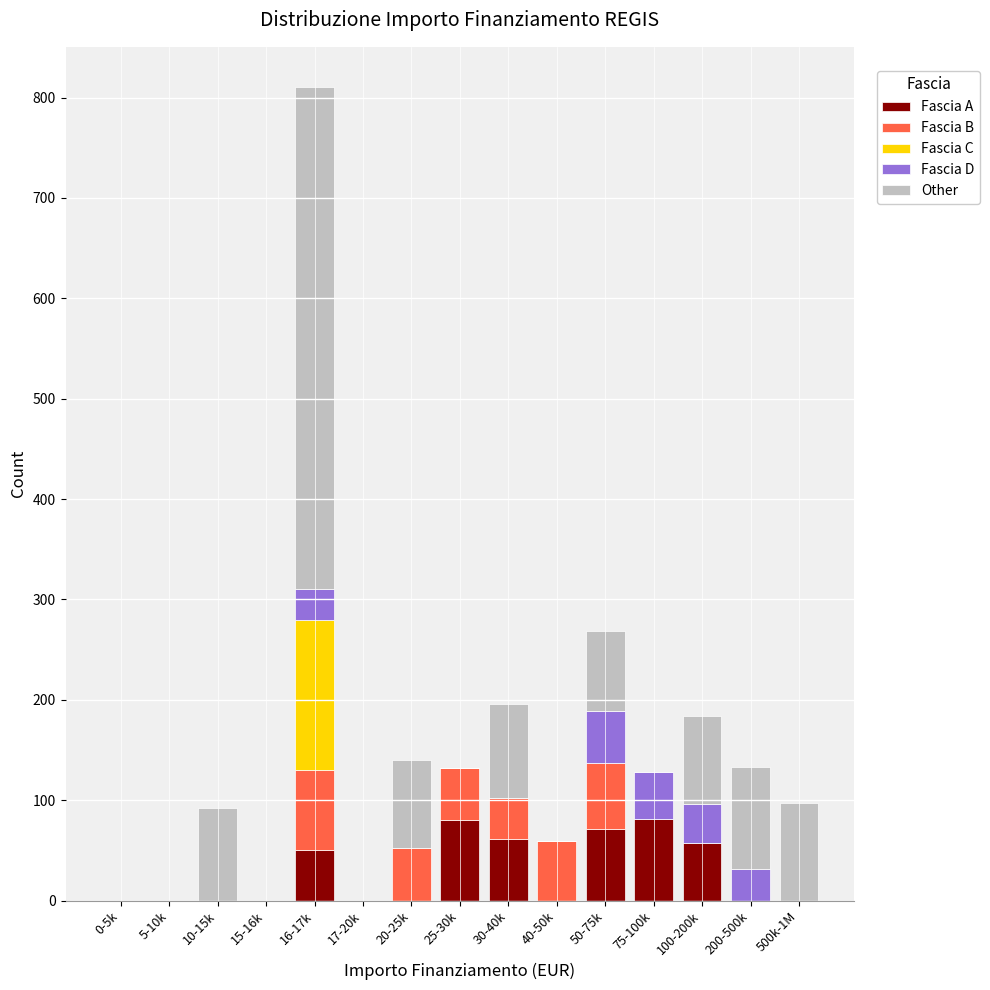

What is the maximum value for Fascia A?

81